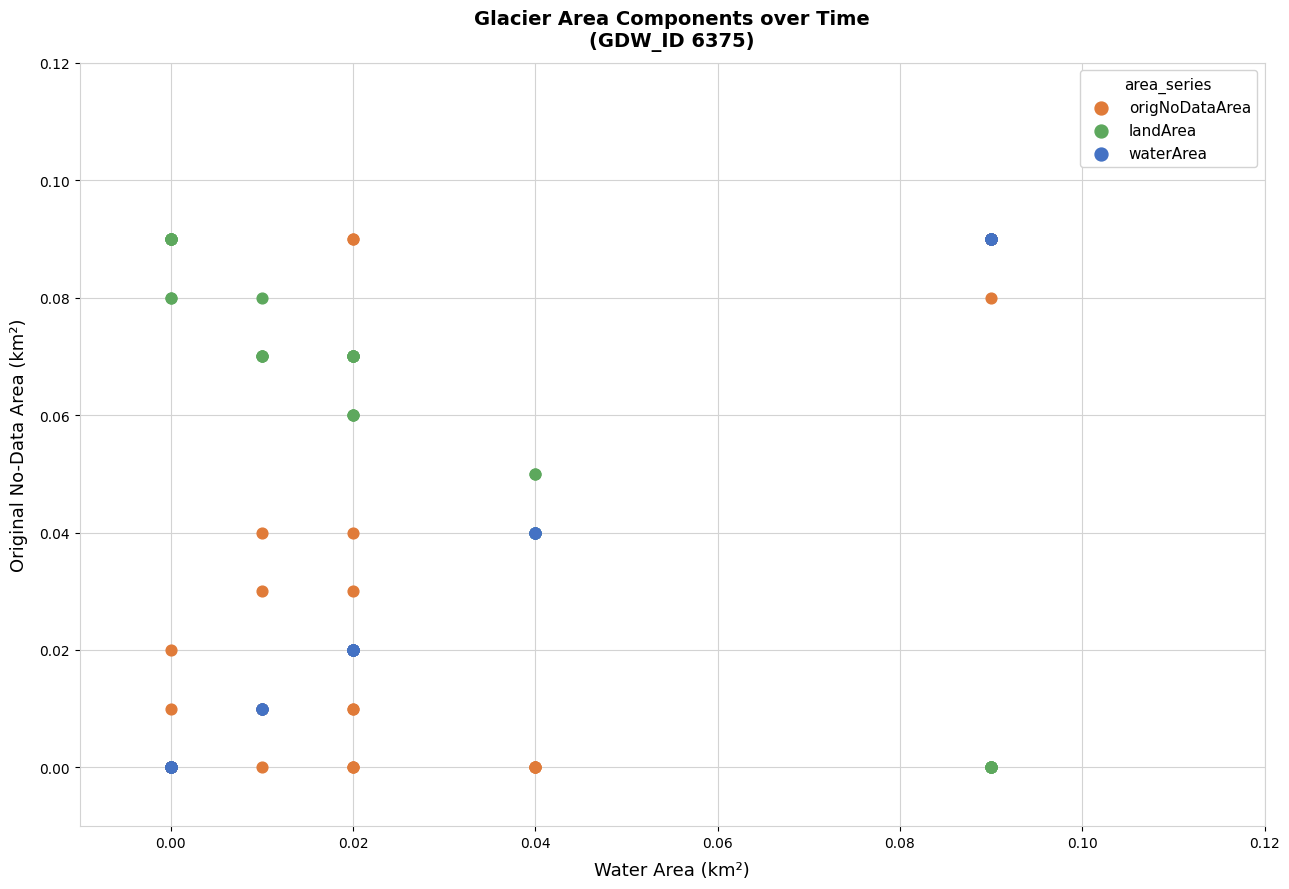

What are all the series names shown in the legend?

origNoDataArea, landArea, waterArea